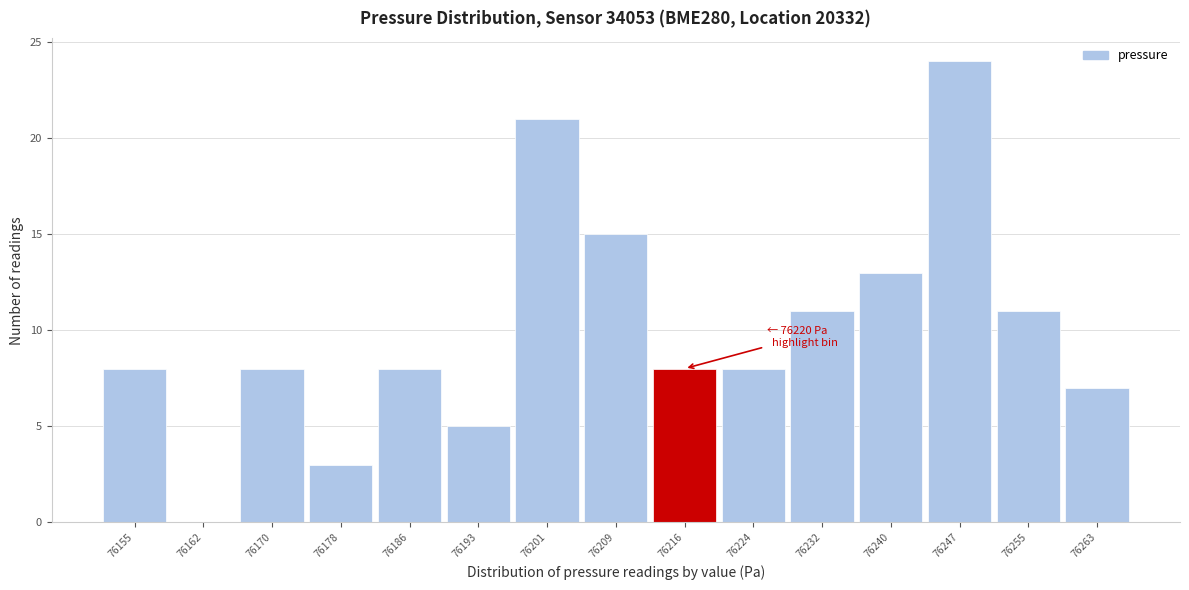

Reading left to right, what are all the values shown in this chart?

76155=8	76162=0	76170=8	76178=3	76186=8	76193=5	76201=21	76209=15	76216=8	76224=8	76232=11	76240=13	76247=24	76255=11	76263=7